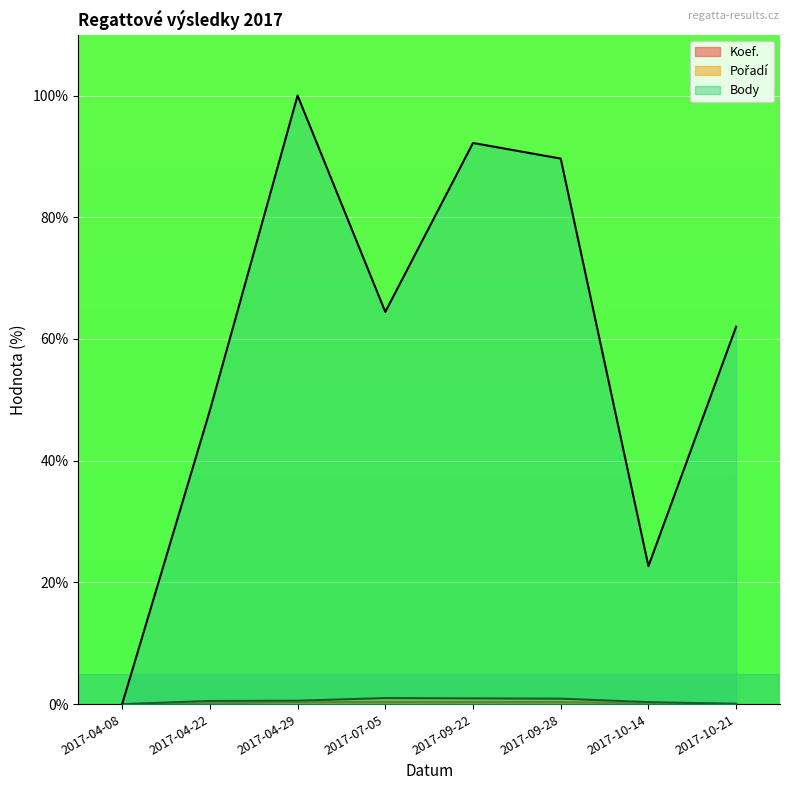

True or false: Body has more than 1 points higher than both neighbors.

True